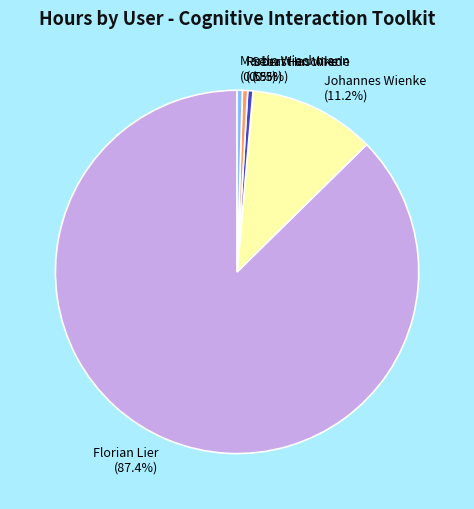

What percentage do Johannes Wienke and Robert Haschke together represent?

11.7%